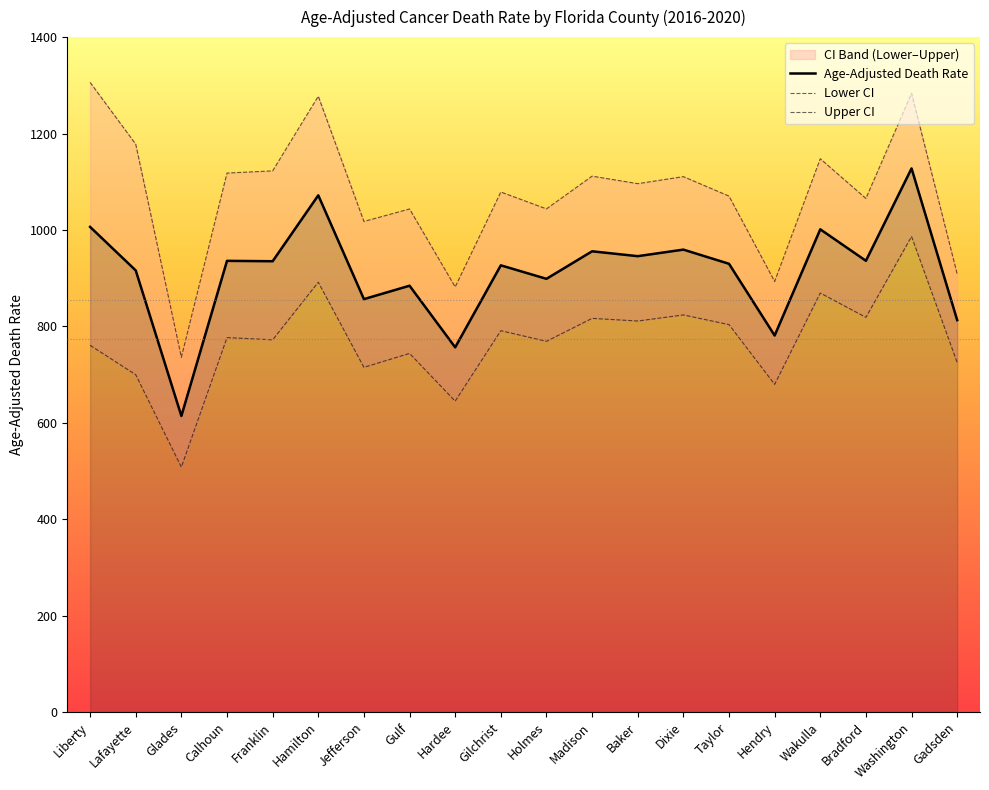

Reading left to right, transcribe all the data shown in this chart.

Age-Adjusted Death Rate: Liberty=1006.3	Lafayette=916.0	Glades=614.1	Calhoun=935.9	Franklin=935.1	Hamilton=1071.8	Jefferson=856.5	Gulf=884.3	Hardee=756.5	Gilchrist=926.6	Holmes=898.6	Madison=955.7	Baker=945.6	Dixie=959.2	Taylor=929.8	Hendry=781.0	Wakulla=1001.3	Bradford=936.0	Washington=1127.6	Gadsden=812.9
Lower CI: Liberty=760.7	Lafayette=699.7	Glades=508.1	Calhoun=776.7	Franklin=772.1	Hamilton=891.6	Jefferson=715.0	Gulf=743.9	Hardee=644.9	Gilchrist=791.0	Holmes=769.0	Madison=816.6	Baker=811.1	Dixie=823.7	Taylor=803.6	Hendry=679.7	Wakulla=869.1	Bradford=818.7	Washington=986.4	Gadsden=725.0
Upper CI: Liberty=1306.1	Lafayette=1177.9	Glades=735.9	Calhoun=1118.0	Franklin=1122.5	Hamilton=1277.4	Jefferson=1017.6	Gulf=1043.5	Hardee=881.8	Gilchrist=1078.7	Holmes=1043.7	Madison=1111.6	Baker=1096.0	Dixie=1110.6	Taylor=1070.2	Hendry=893.1	Wakulla=1147.7	Bradford=1065.3	Washington=1283.5	Gadsden=908.5